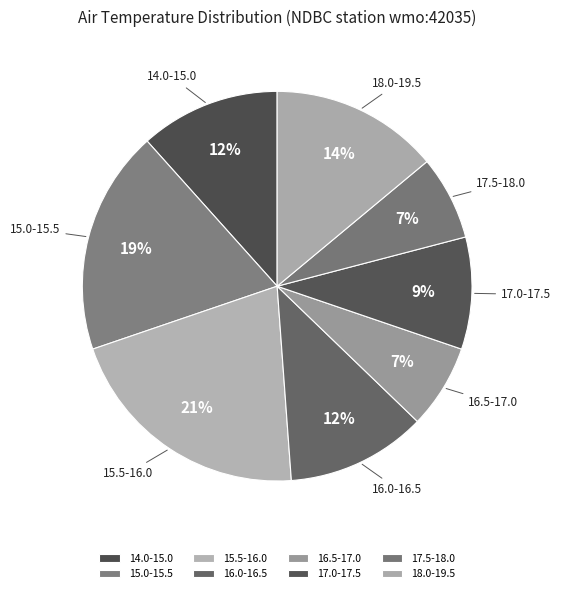

Is there any slice that represents more than half of the pie?

No